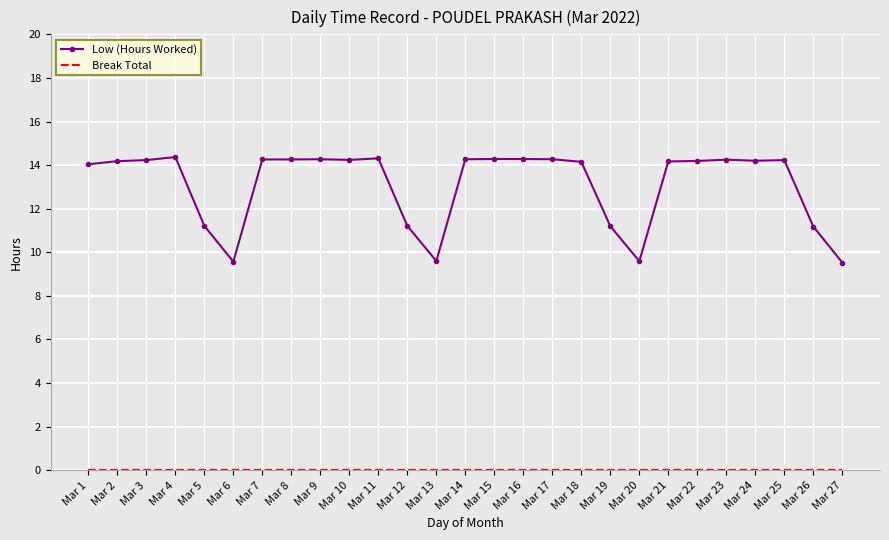

Which series changed the most between Mar 2 and Mar 6?

Low (Hours Worked)